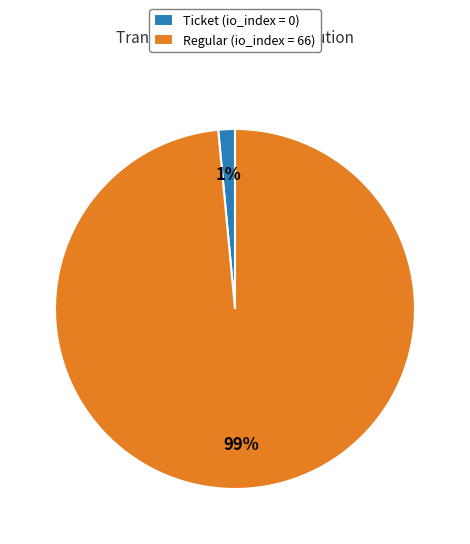

What is the largest slice in the pie chart?

Regular (io_index = 66)